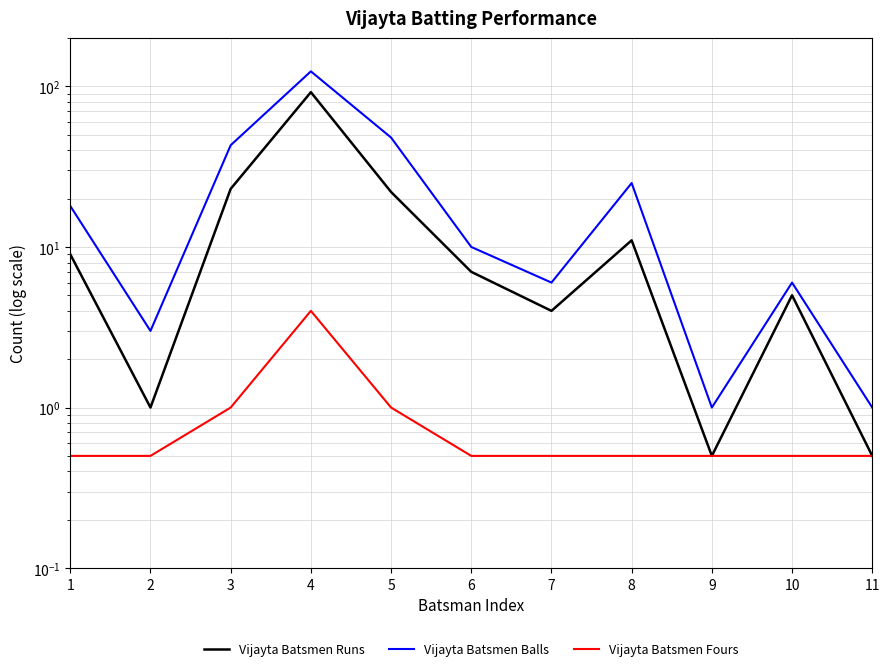

Does the chart have visible grid lines?

Yes